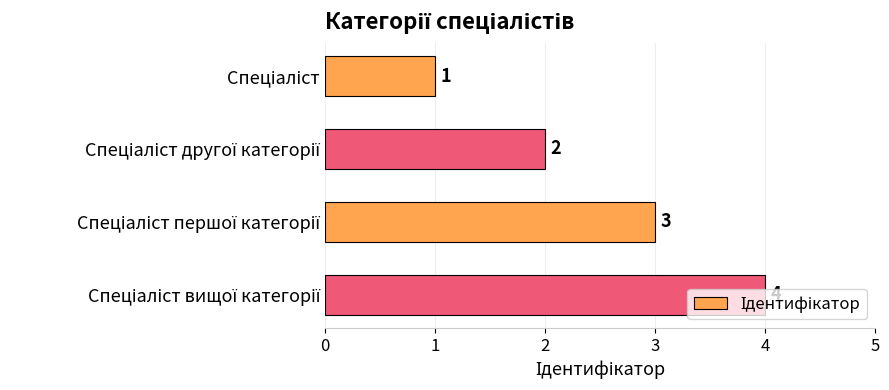

What is the maximum value shown in the chart?

4